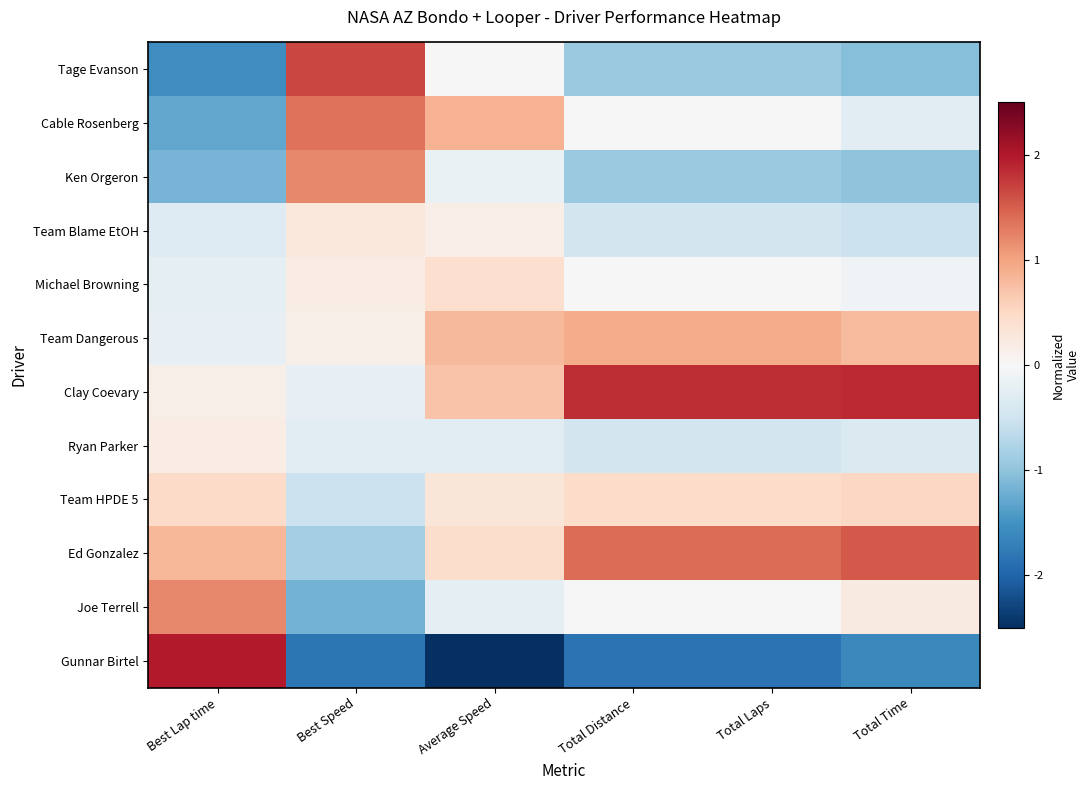

How many categories are shown in the chart?

6